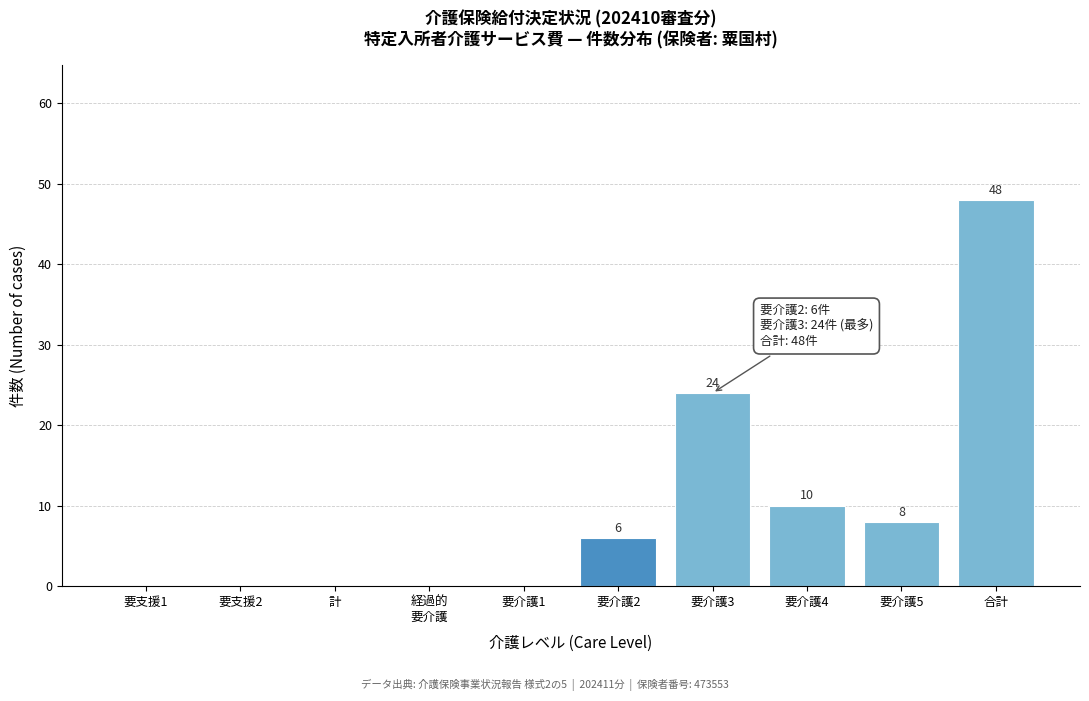

Read the value at 要介護5, to the nearest 10.

10